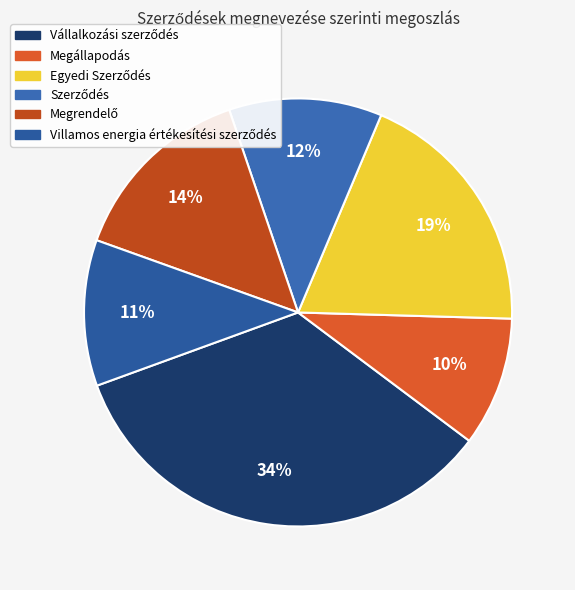

Does Egyedi Szerződés represent more than half of the total?

No